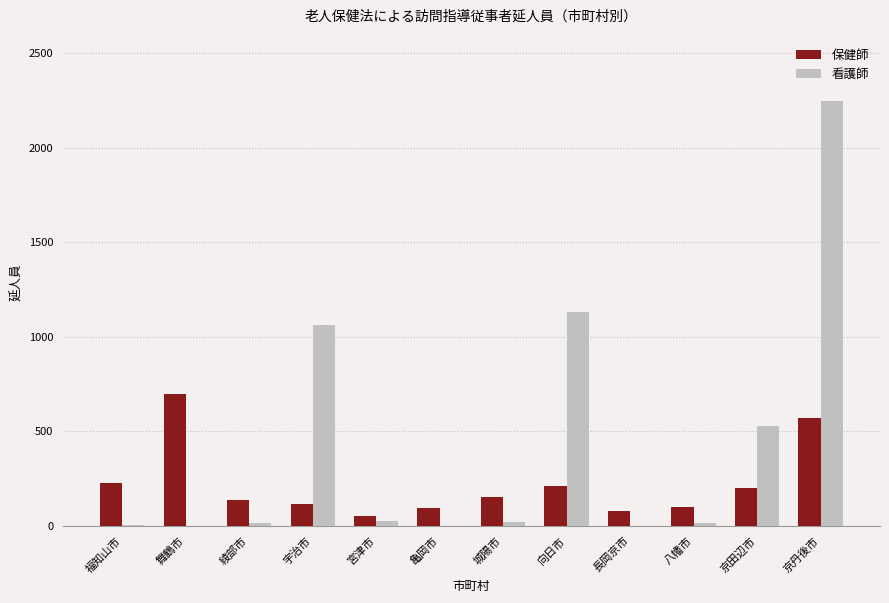

What is the sum of all 保健師 values?

2617